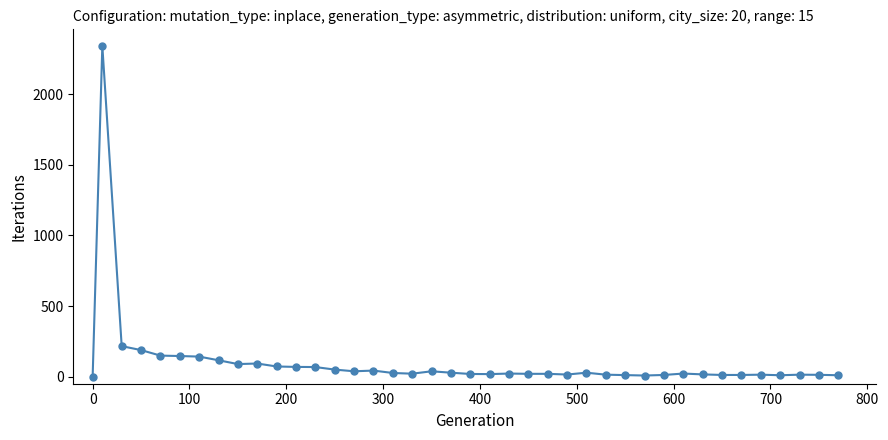

What is the greatest value displayed?

2341